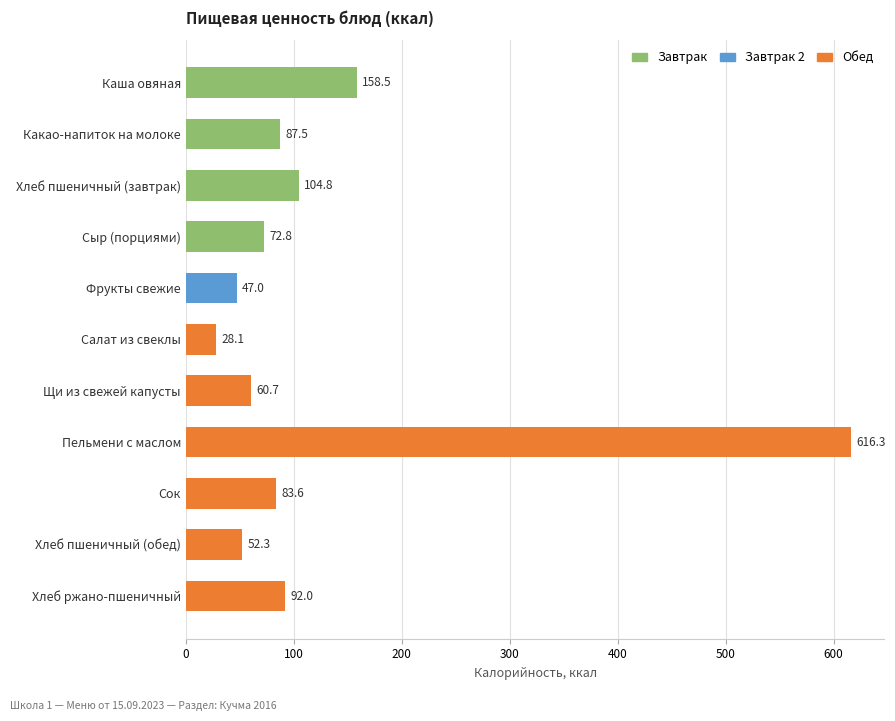

At which label is the value closest to 322?

Каша овяная